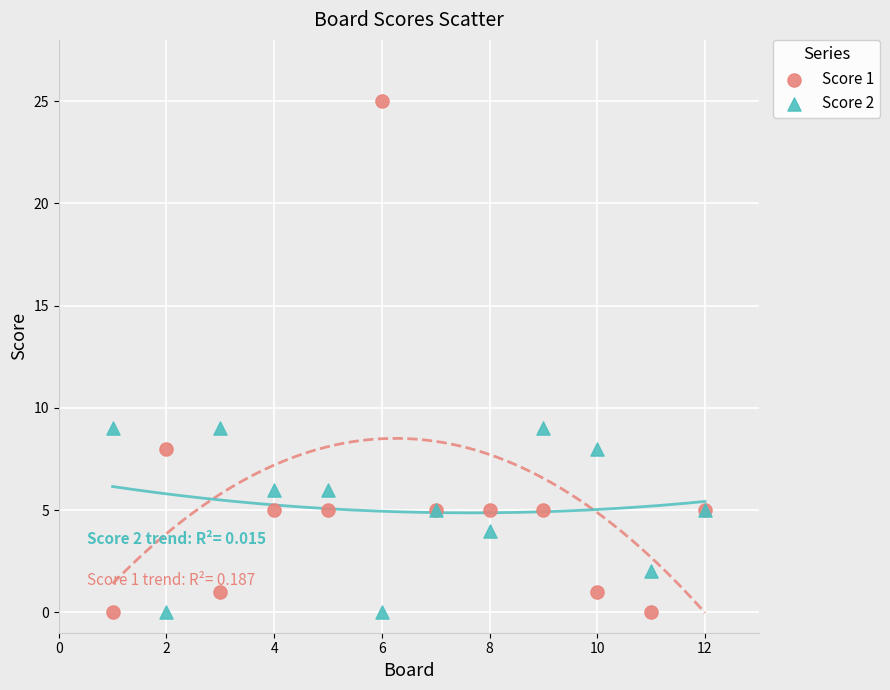

What is the X range (max minus min) for the scatter plot?

11